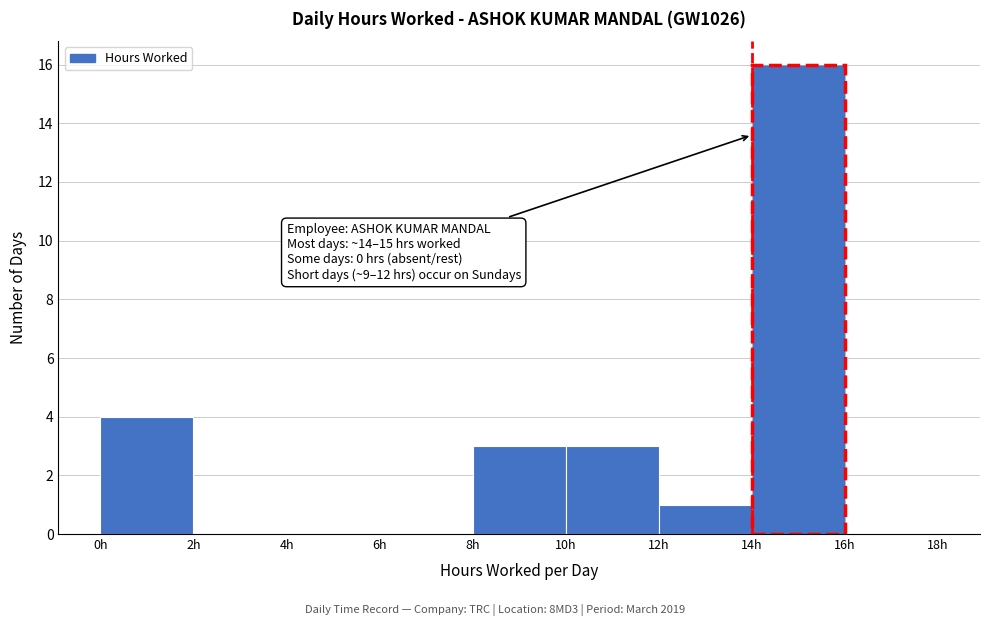

Over which range of the x-axis is the bar tallest?

14 to 16